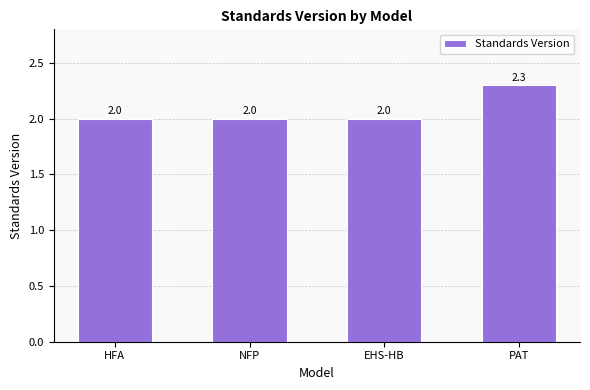

What is the minimum value shown in the chart?

2.0